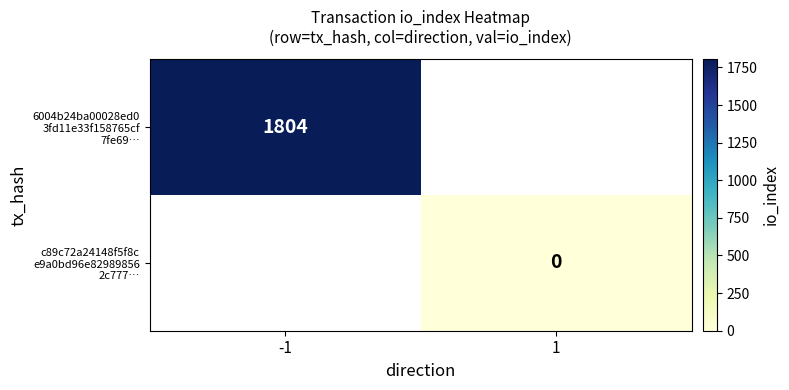

Which label corresponds to the largest value in the chart?

-1